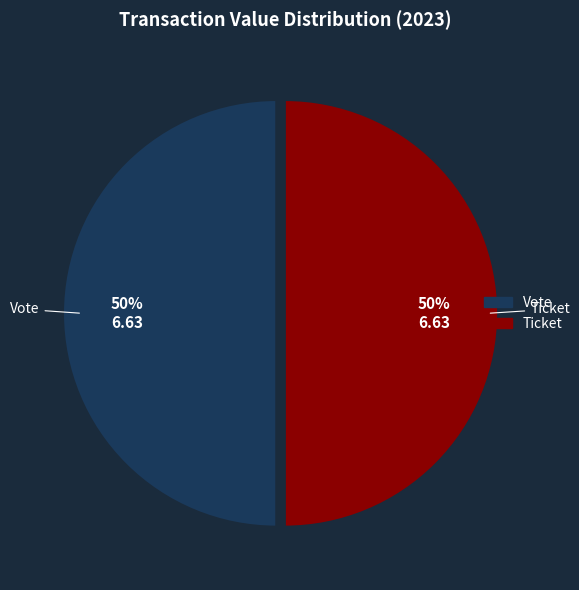

To the nearest percent, what is the average slice percentage?

50%